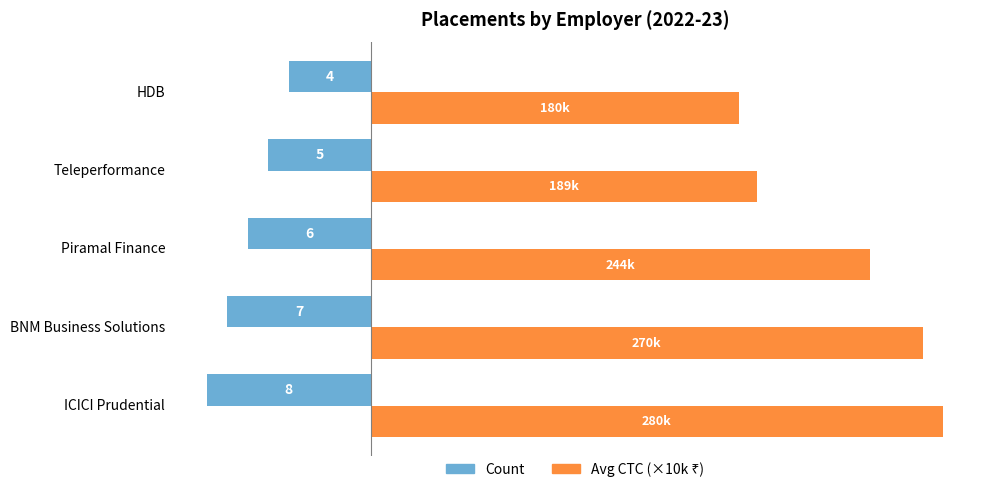

What is the difference between the second highest and minimum values in the Count series?

3.0